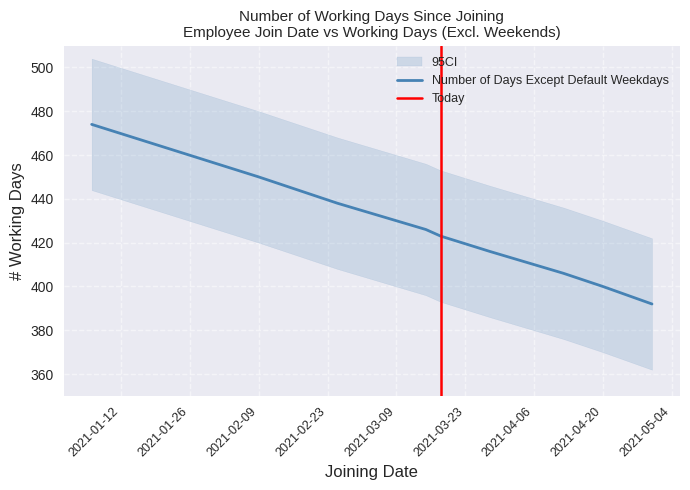

What is the minimum value shown in the chart?

392